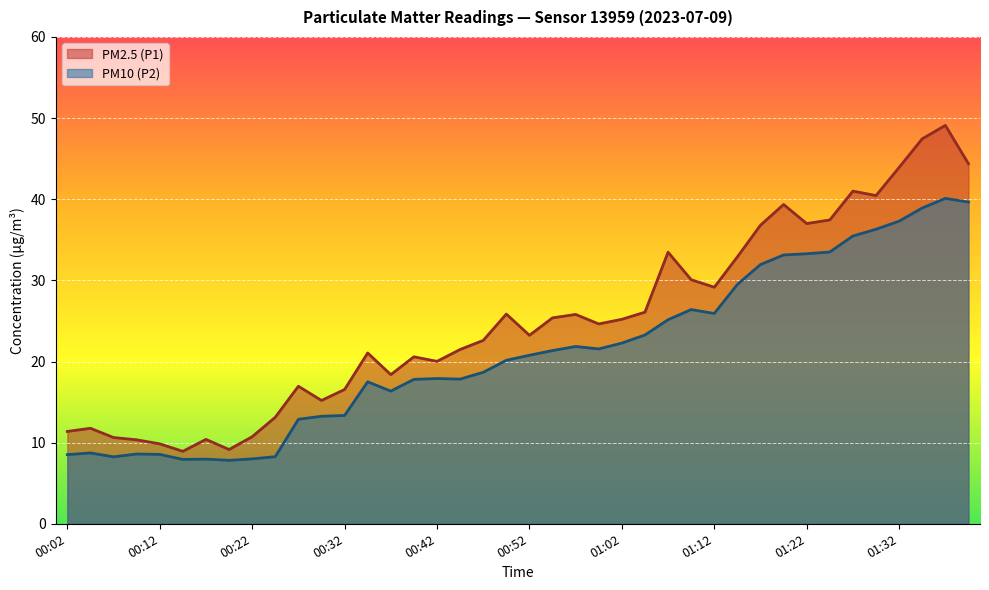

At which label does PM10 (P2) first exceed 20?

00:50